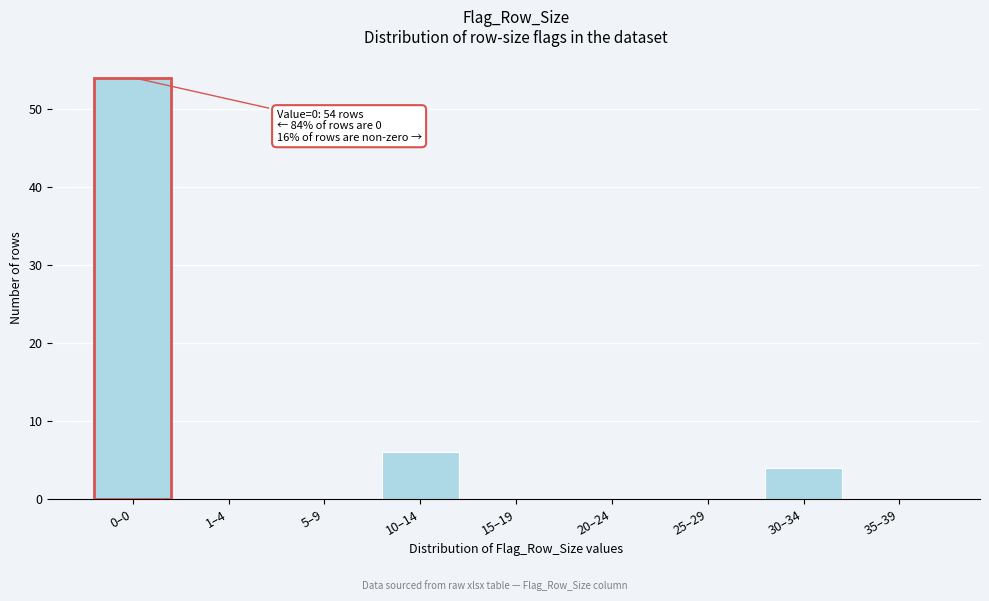

Reading left to right, extract all data points from this chart.

0–0=54	1–4=0	5–9=0	10–14=6	15–19=0	20–24=0	25–29=0	30–34=4	35–39=0